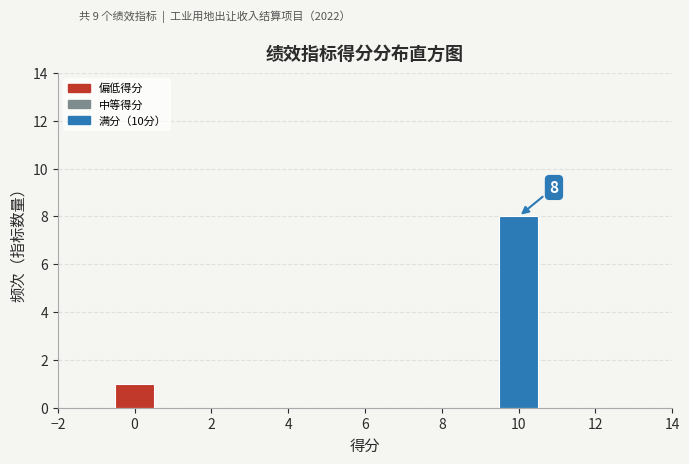

Which range on the x-axis has the tallest bar?

9.5 to 10.5